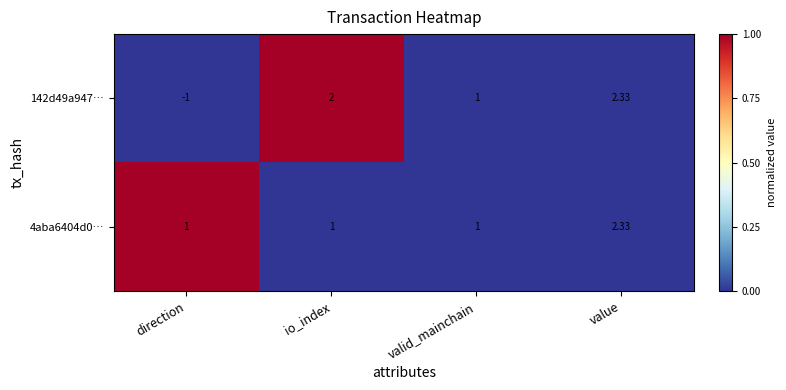

At which category is the sum across all series the highest?

value